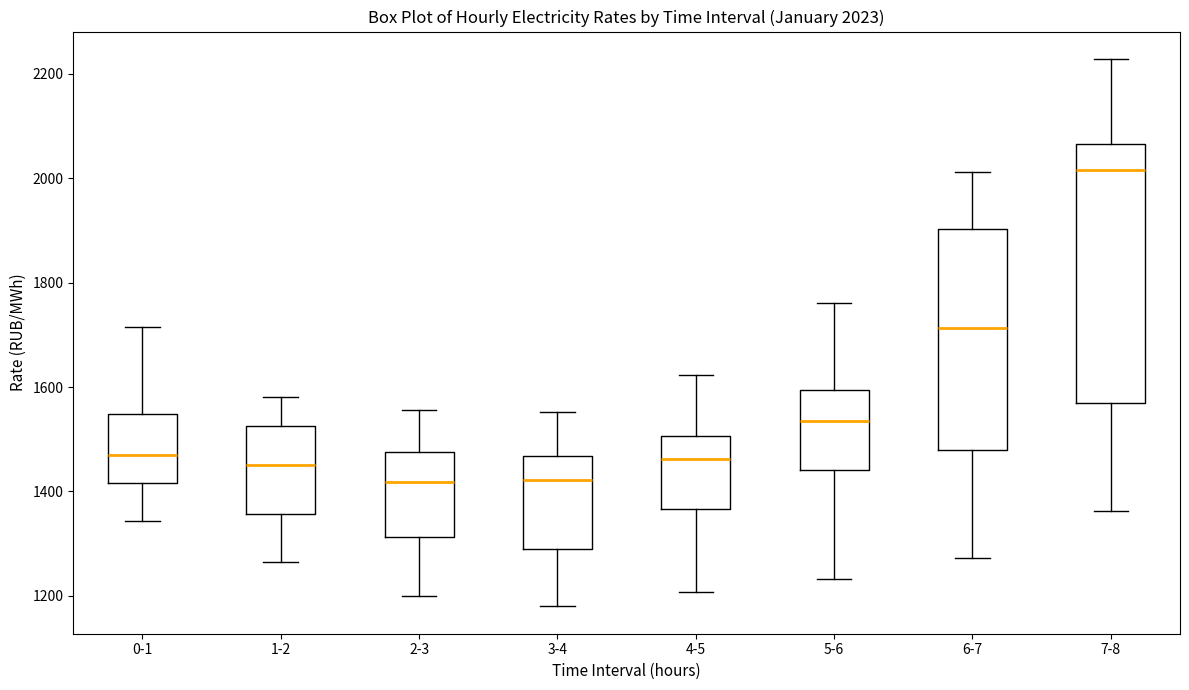

Which box is the tallest, from its lower edge to its upper edge?

7-8